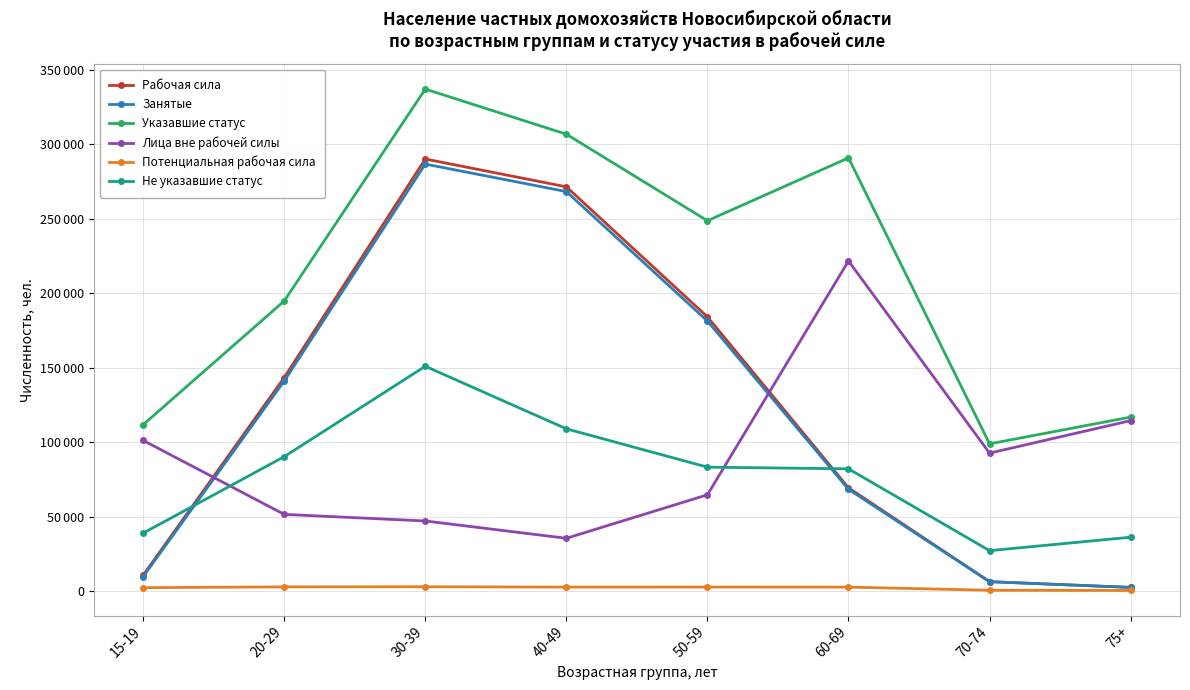

Does the chart have visible grid lines?

Yes